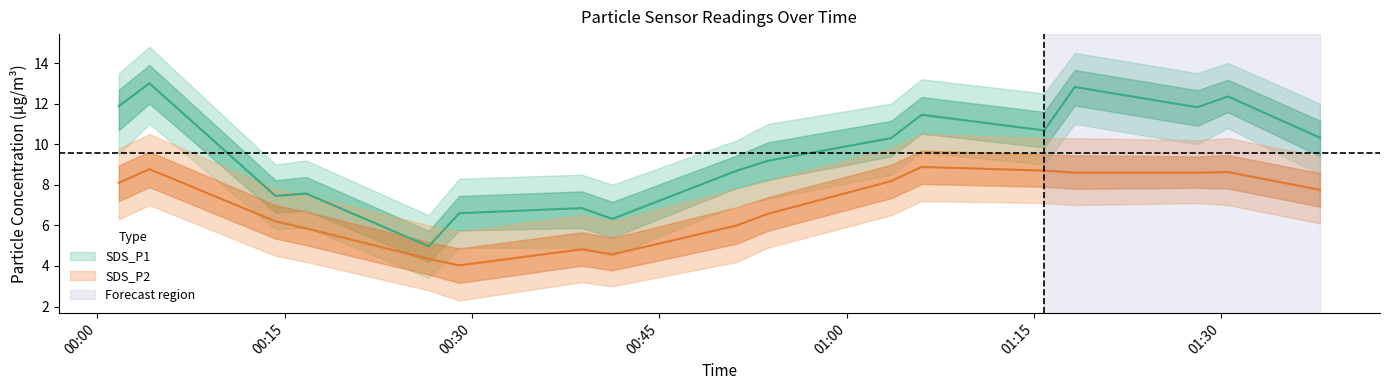

What is the smallest value displayed?

2.3